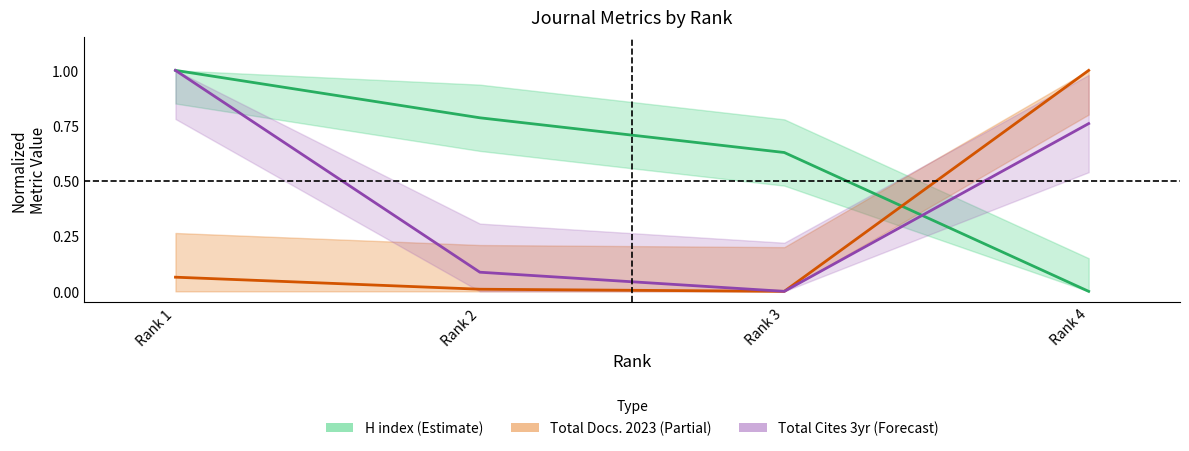

What is the difference between the Total Cites 3yr (Forecast) values at Rank 4 and Rank 3?

0.8